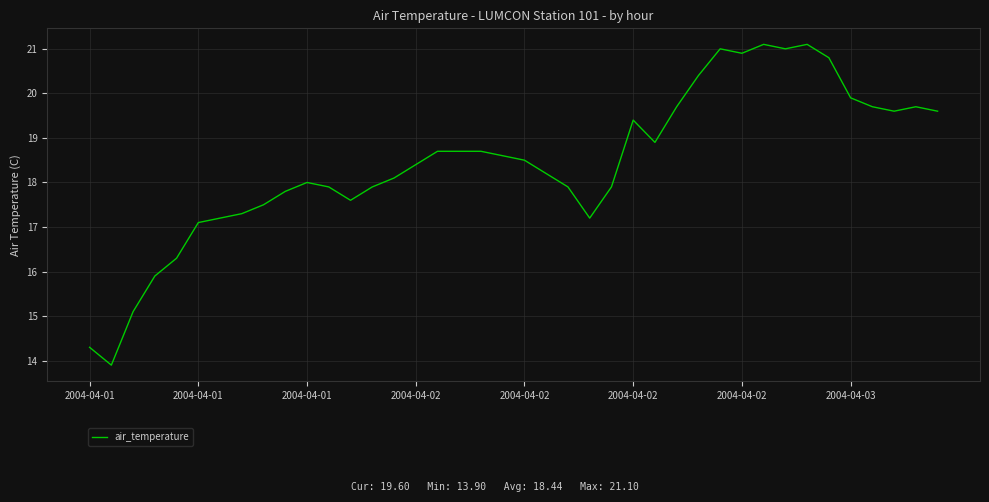

What is the greatest value displayed?

21.1